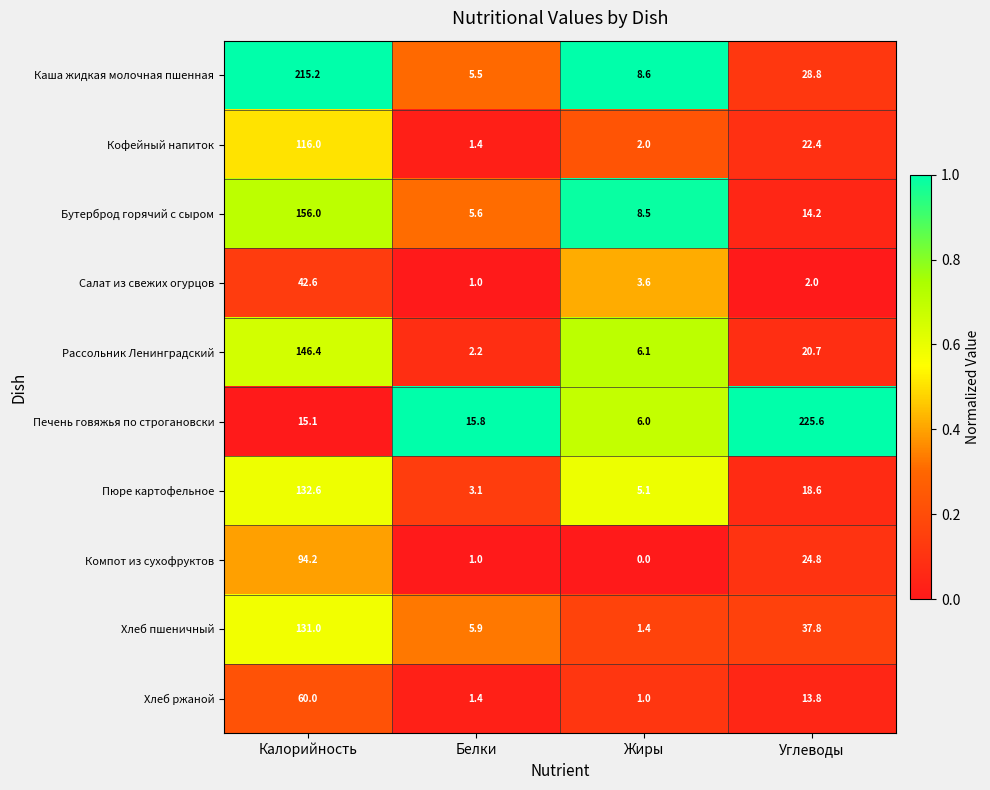

Which series has the widest spread of values?

Печень говяжья по строгановски